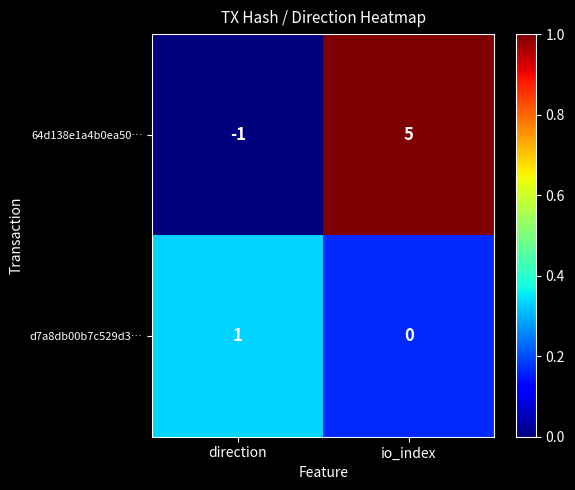

Count the number of categories in the chart.

2